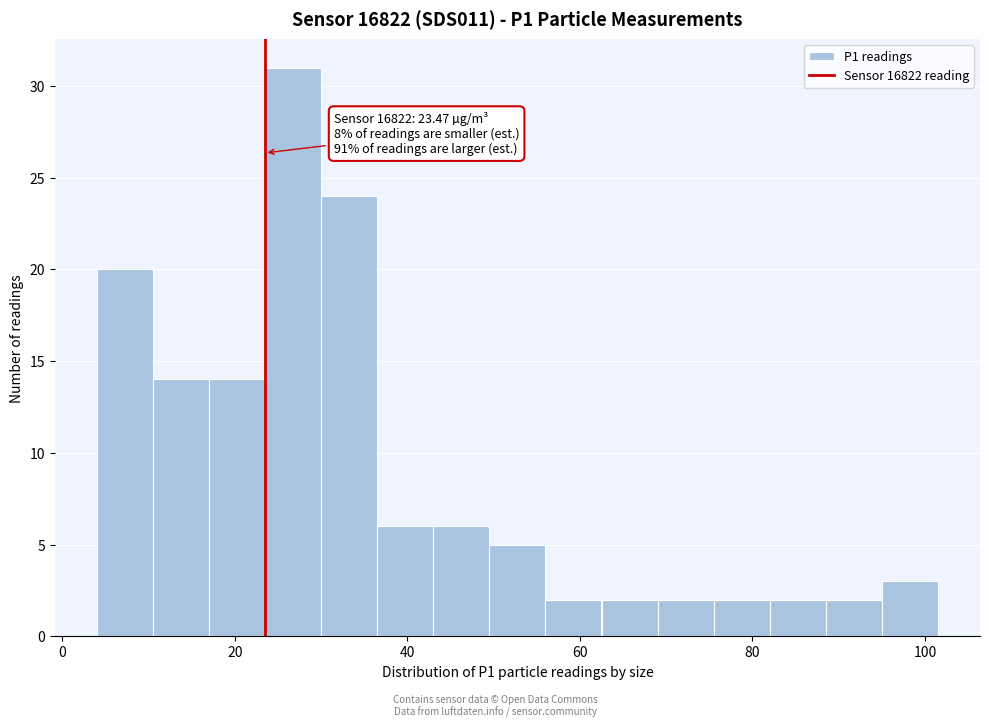

Read against the x-axis, roughly where is the centre of the tallest bar?

26